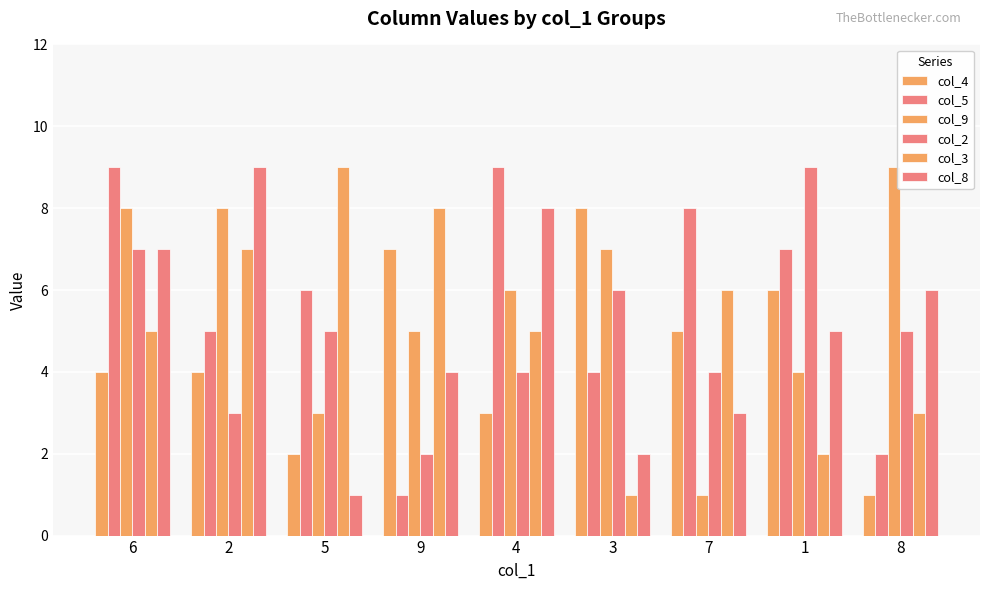

Reading left to right, what are all the values shown in this chart?

col_4: 6=4	2=4	5=2	9=7	4=3	3=8	7=5	1=6	8=1
col_5: 6=9	2=5	5=6	9=1	4=9	3=4	7=8	1=7	8=2
col_9: 6=8	2=8	5=3	9=5	4=6	3=7	7=1	1=4	8=9
col_2: 6=7	2=3	5=5	9=2	4=4	3=6	7=4	1=9	8=5
col_3: 6=5	2=7	5=9	9=8	4=5	3=1	7=6	1=2	8=3
col_8: 6=7	2=9	5=1	9=4	4=8	3=2	7=3	1=5	8=6